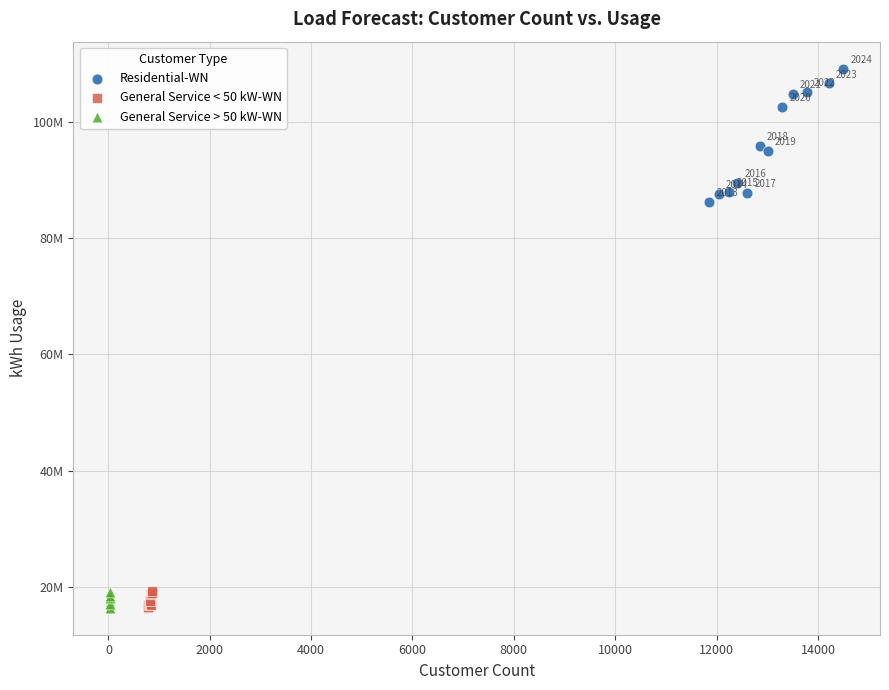

What are all the series names shown in the legend?

Residential-WN, General Service < 50 kW-WN, General Service > 50 kW-WN